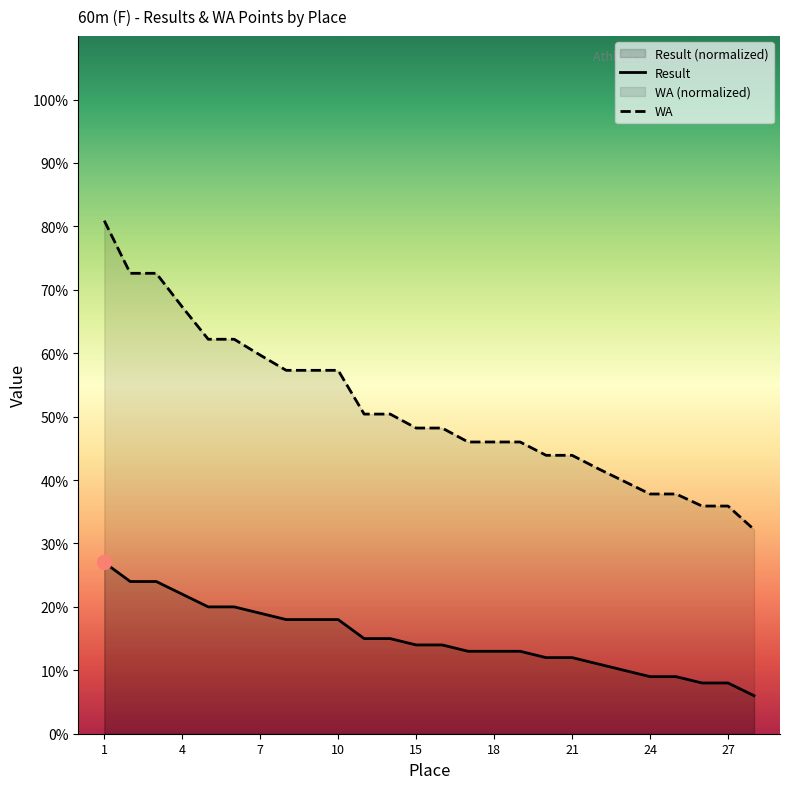

True or false: Result has a value of 6.2 at 16.

False